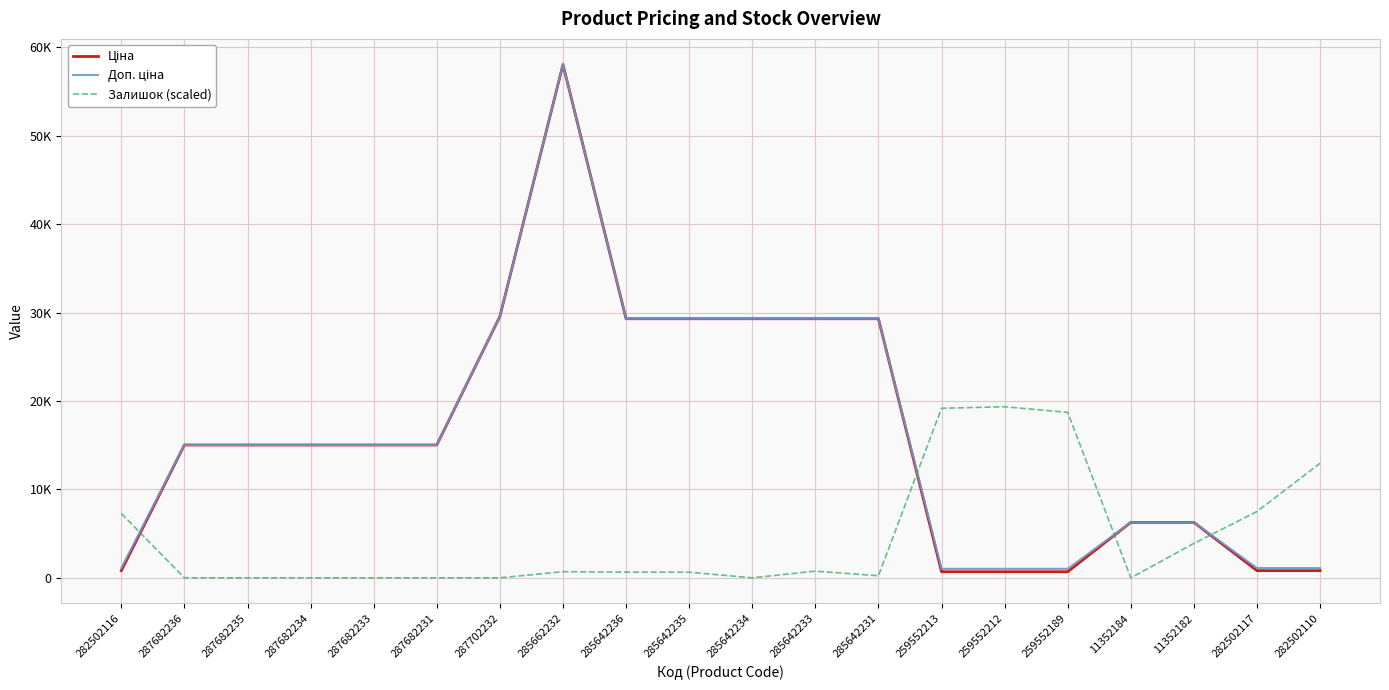

Does the chart display data point markers on the line(s)?

No